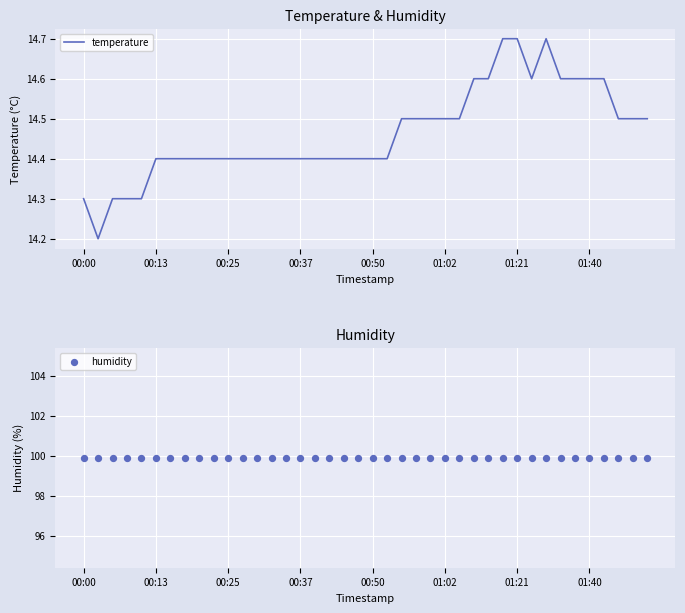

What is the maximum value for temperature?

14.7